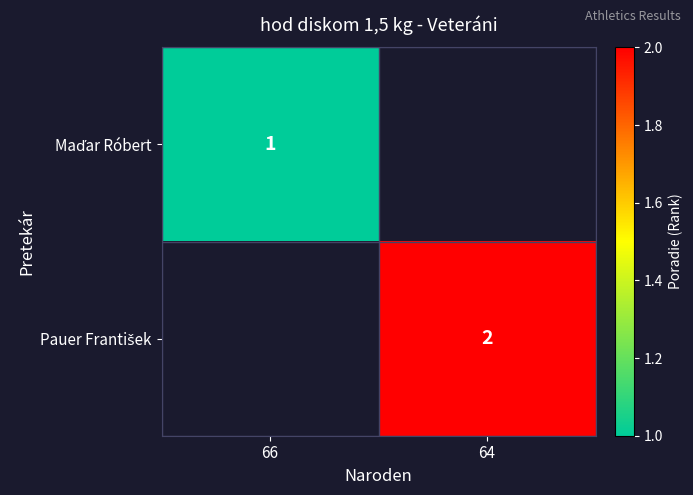

Which series has the widest spread of values?

Maďar Róbert